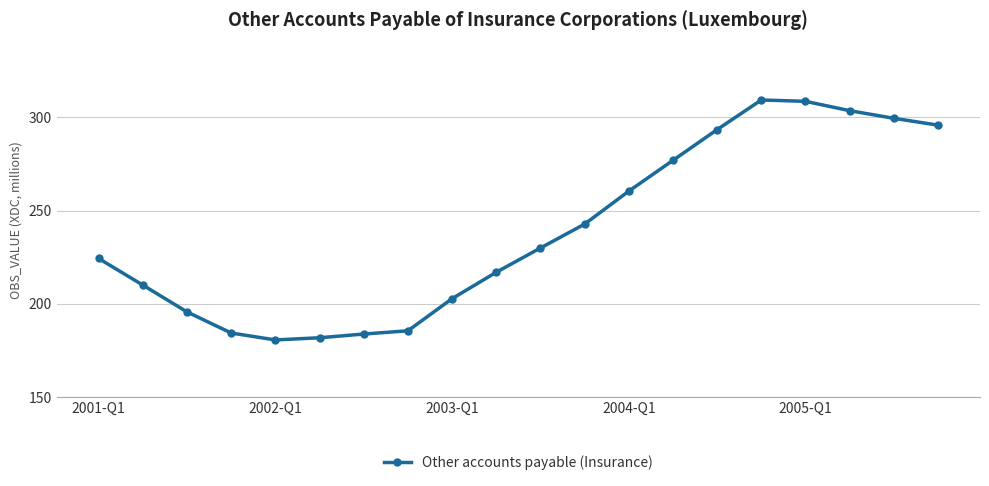

What is the sum of all values?

4785.5